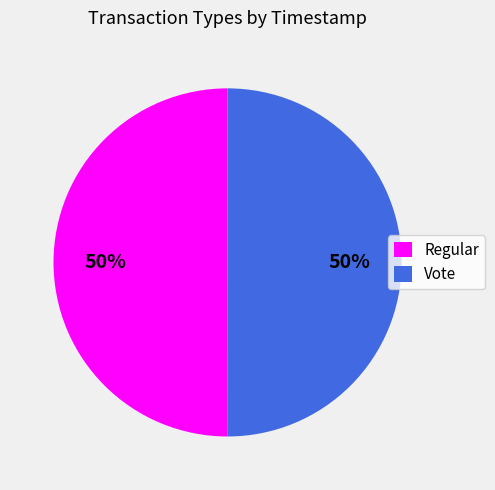

Is the sum of Vote and Regular greater than half?

Yes